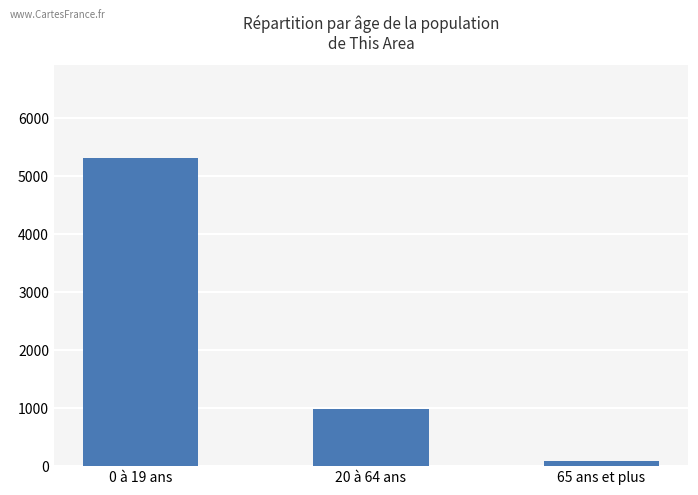

Reading left to right, what are all the values shown in this chart?

5316	978	95